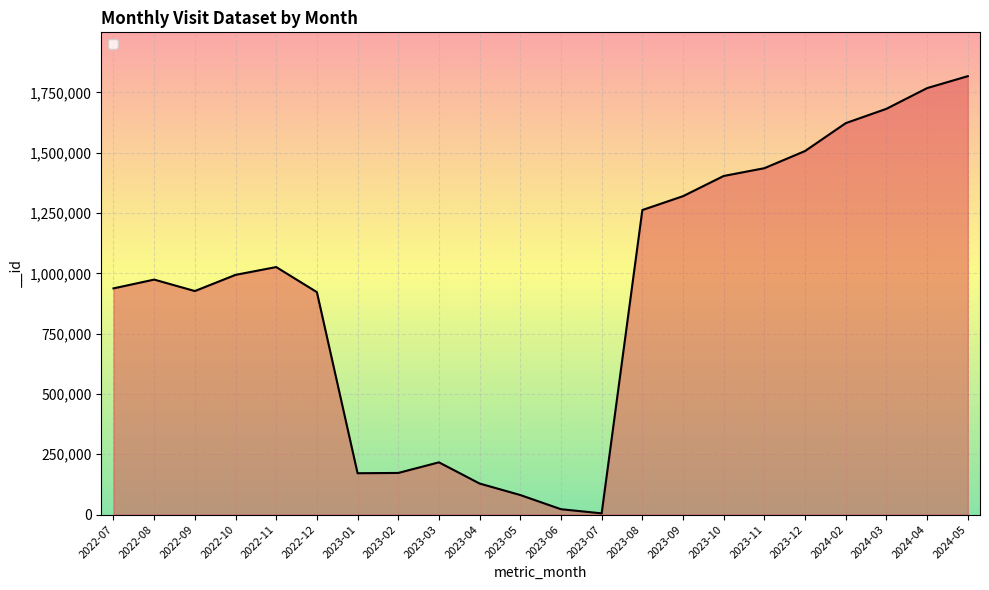

The value at 2023-10 is 2034877. True or false?

False